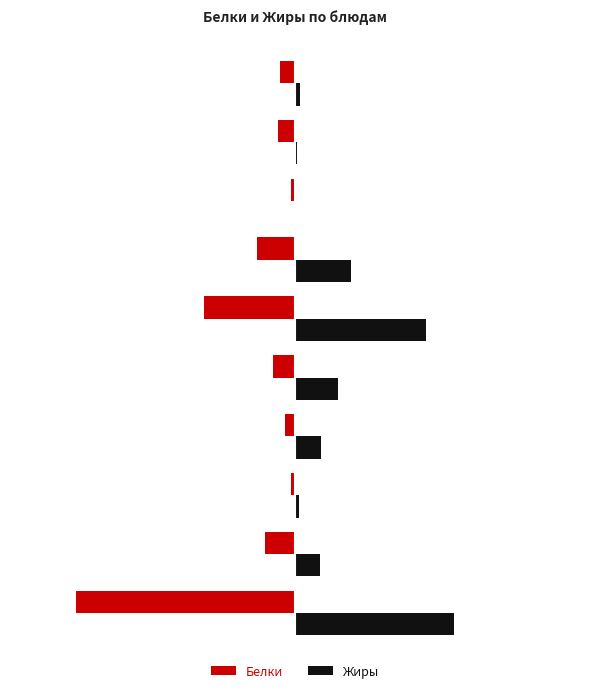

What is the sum of all Белки values?

-42.9